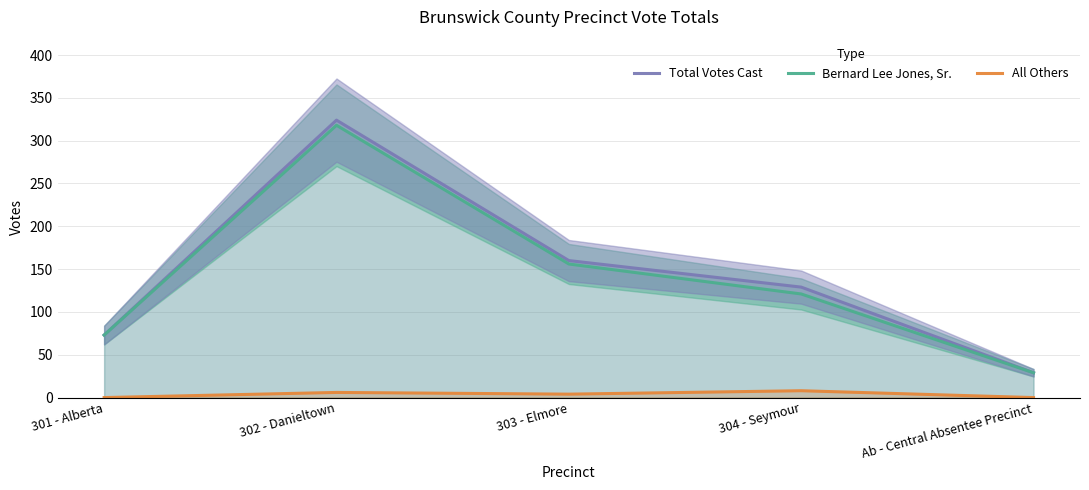

At which label is All Others closest to 4?

303 - Elmore